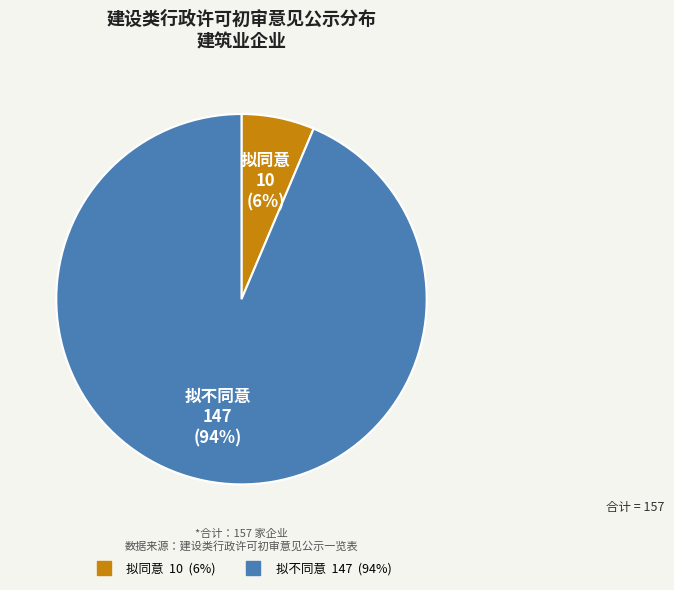

To the nearest percent, what portion does 拟不同意 represent?

94%